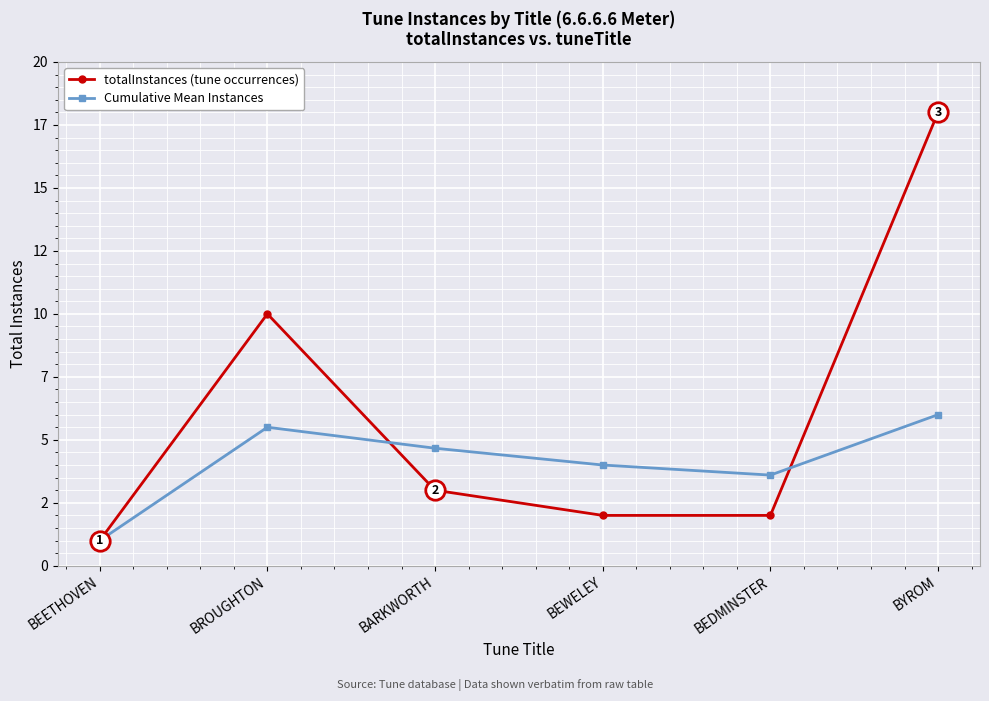

What are all the series names shown in the legend?

totalInstances (tune occurrences), Cumulative Mean Instances